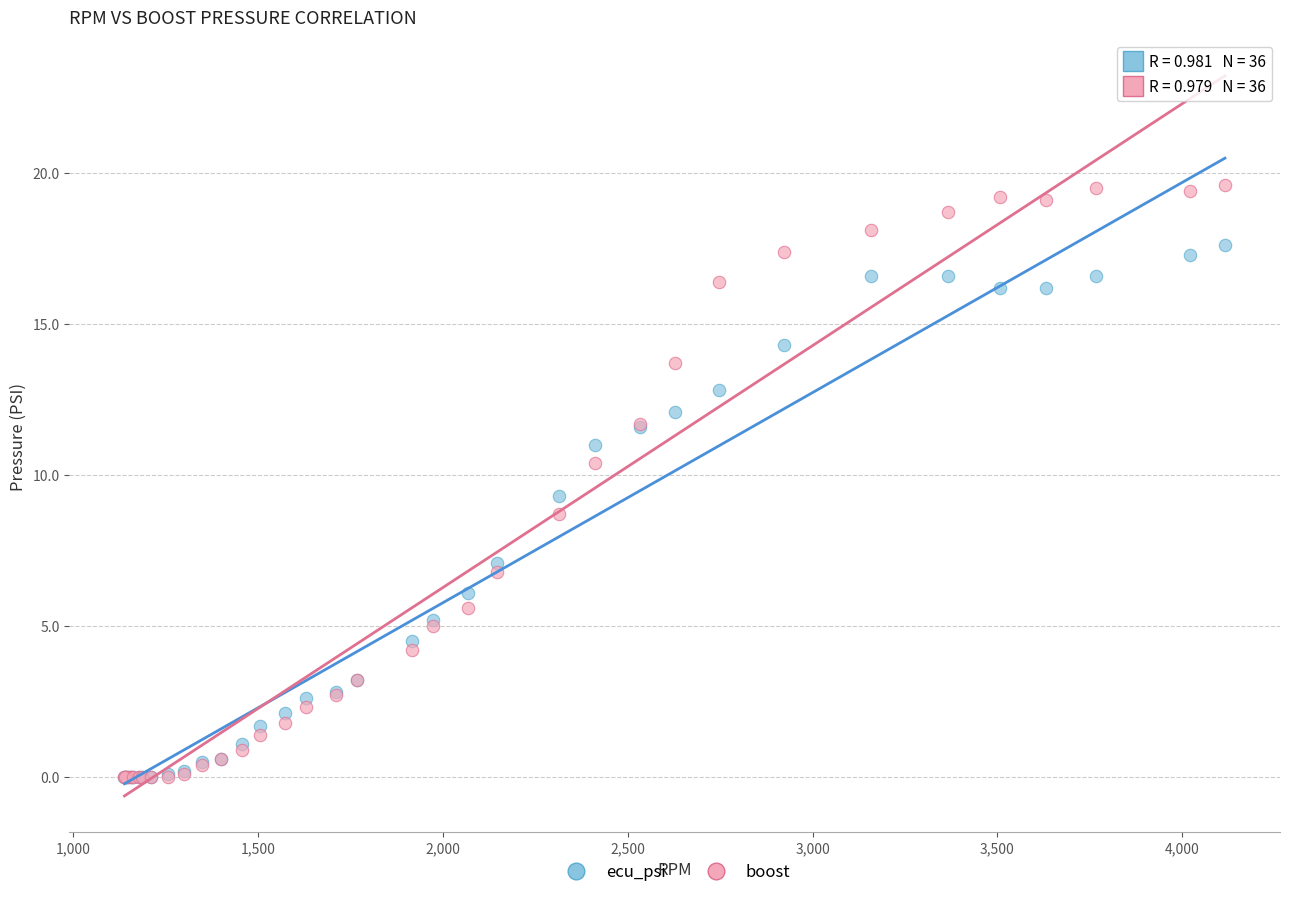

What are all the series names shown in the legend?

ecu_psi, boost